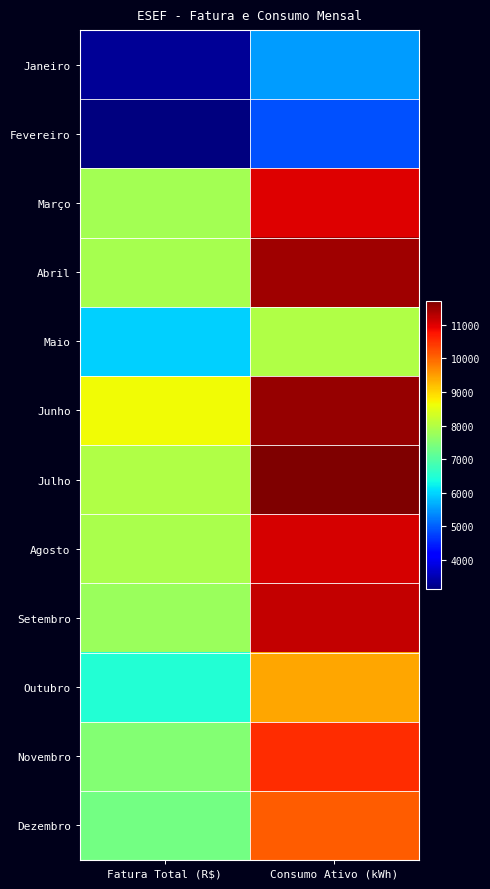

What is the difference between the highest and lowest values at Consumo Ativo (kWh)?

6836.0